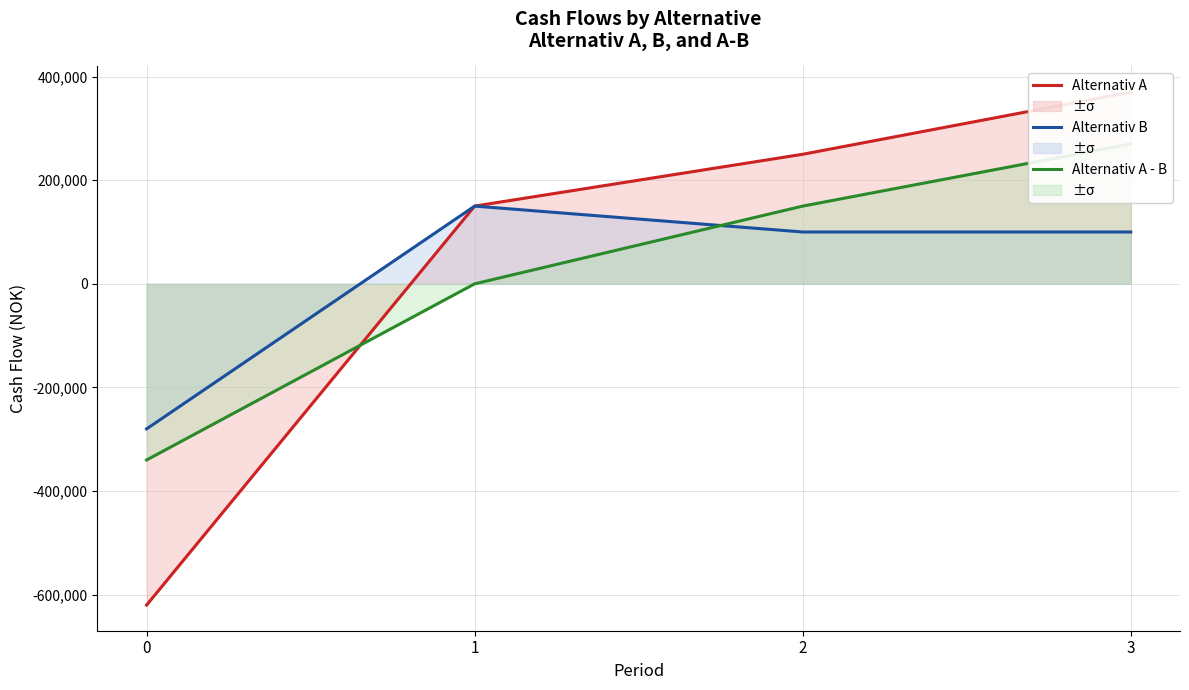

True or false: Alternativ B has more than 0 points higher than both neighbors.

True